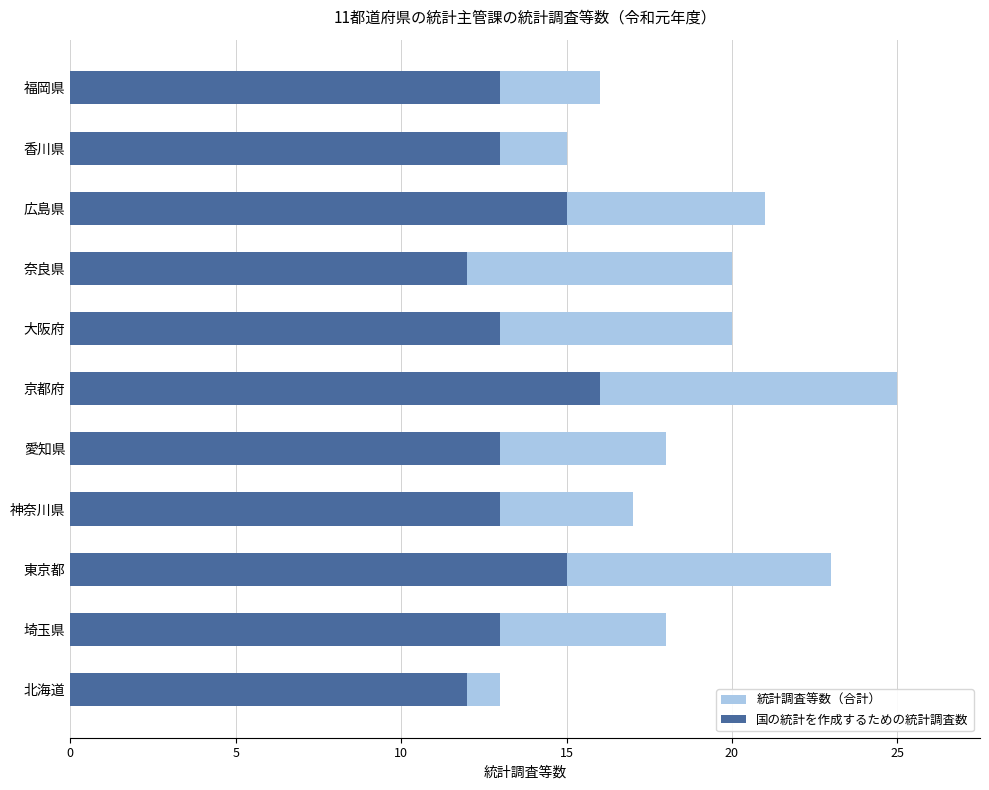

How many values in the 国の統計数（合計） series are below 18?

4